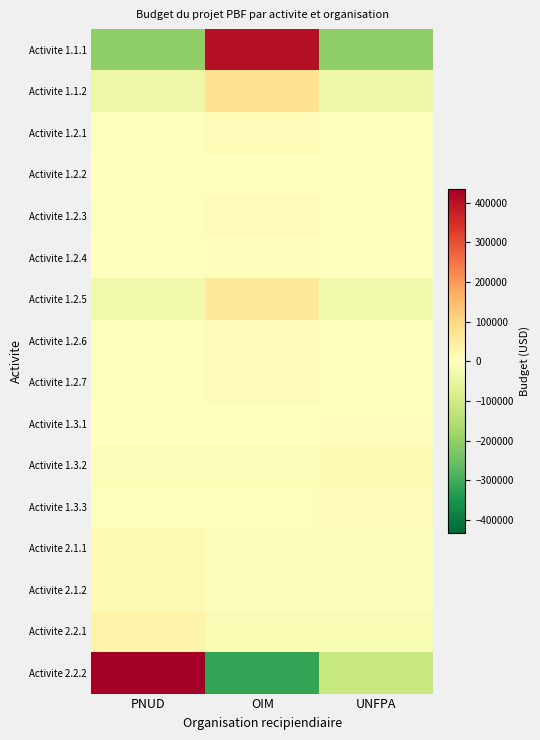

Rank the series at UNFPA from highest to lowest value.

Activite 1.3.2, Activite 1.3.3, Activite 1.3.1, Activite 1.2.2, Activite 1.2.4, Activite 1.2.1, Activite 1.2.6, Activite 1.2.3, Activite 1.2.7, Activite 2.1.1, Activite 2.1.2, Activite 2.2.1, Activite 1.2.5, Activite 1.1.2, Activite 2.2.2, Activite 1.1.1